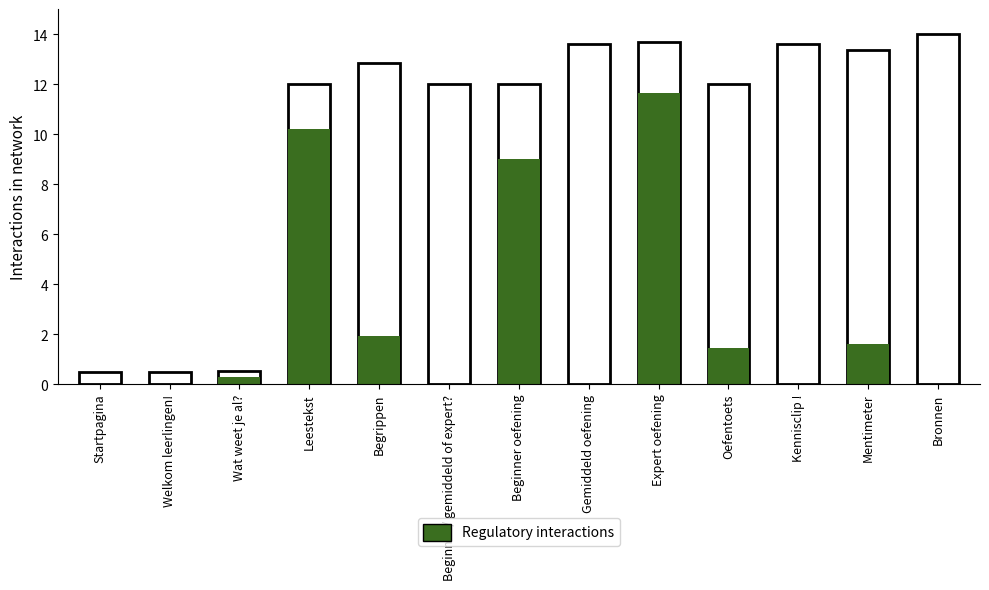

What is the label of the 11th bar from the right?

Wat weet je al?